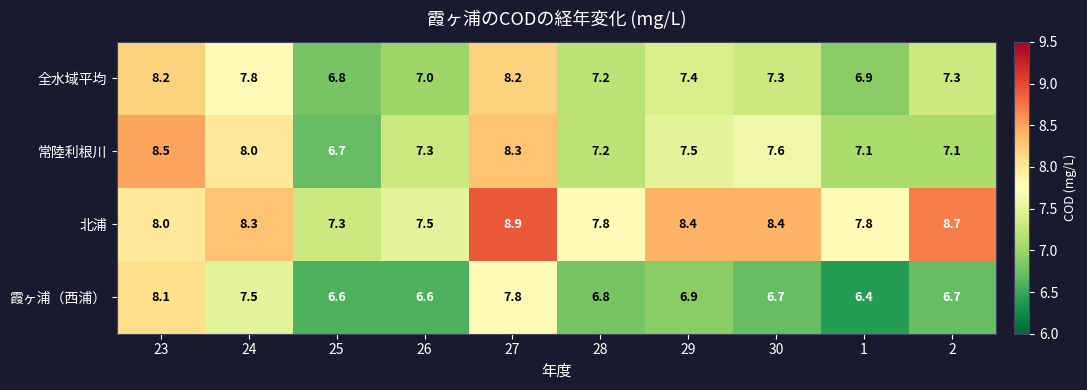

True or false: 全水域平均 has a value of 8.2 at 23.

True